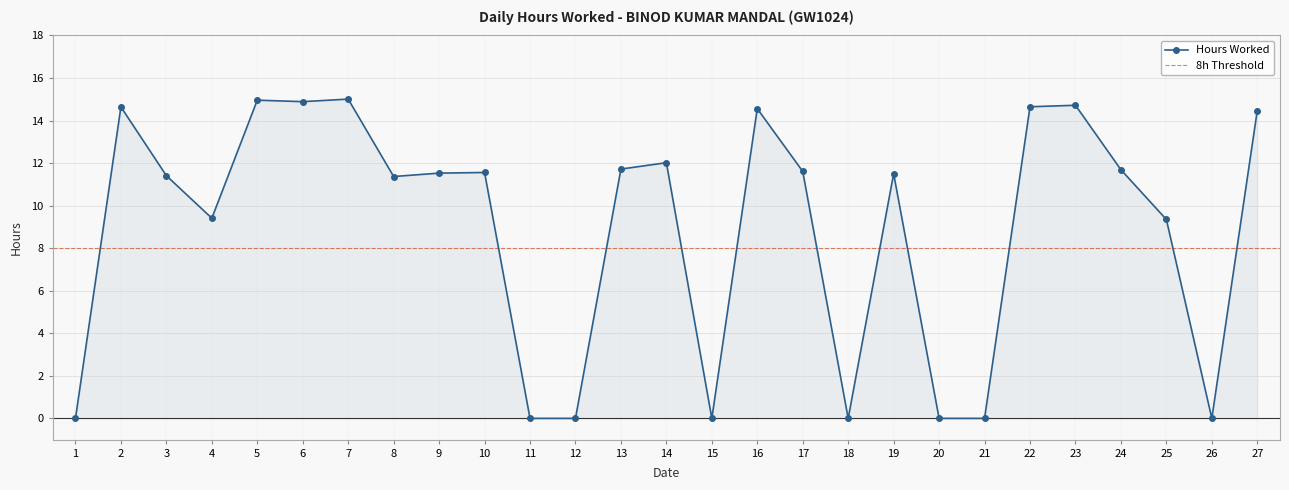

What is the change in value from 13 to 19?

-0.2